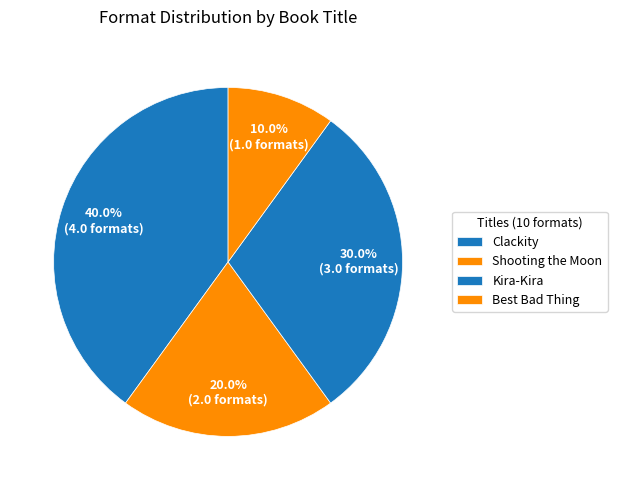

To the nearest percent, what is the difference between the Shooting the Moon and Best Bad Thing slice percentages?

10%